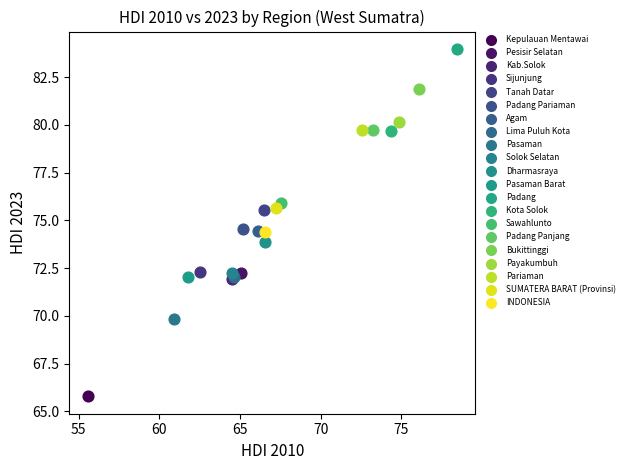

What are all the series names shown in the legend?

Kepulauan Mentawai, Pesisir Selatan, Kab.Solok, Sijunjung, Tanah Datar, Padang Pariaman, Agam, Lima Puluh Kota, Pasaman, Solok Selatan, Dharmasraya, Pasaman Barat, Padang, Kota Solok, Sawahlunto, Padang Panjang, Bukittinggi, Payakumbuh, Pariaman, SUMATERA BARAT (Provinsi), INDONESIA